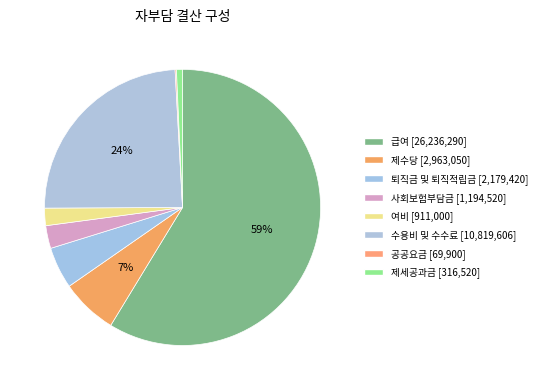

Is it true that 여비 is 15% of the pie?

False